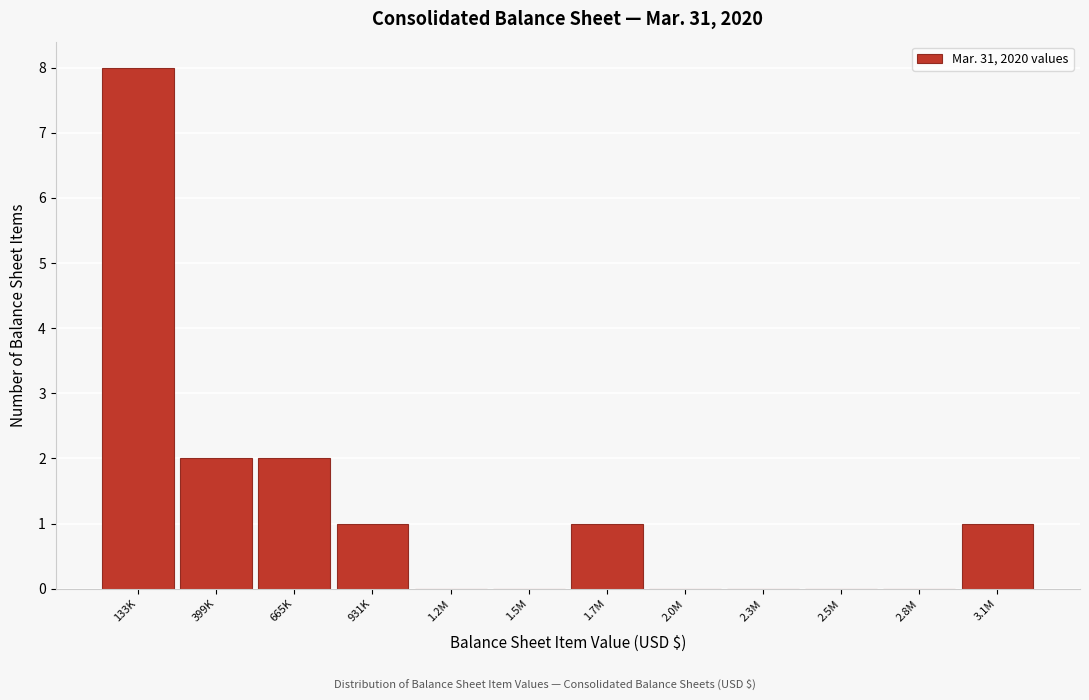

Reading left to right, extract all data points from this chart.

133K=8	399K=2	665K=2	931K=1	1.2M=0	1.5M=0	1.7M=1	2.0M=0	2.3M=0	2.5M=0	2.8M=0	3.1M=1